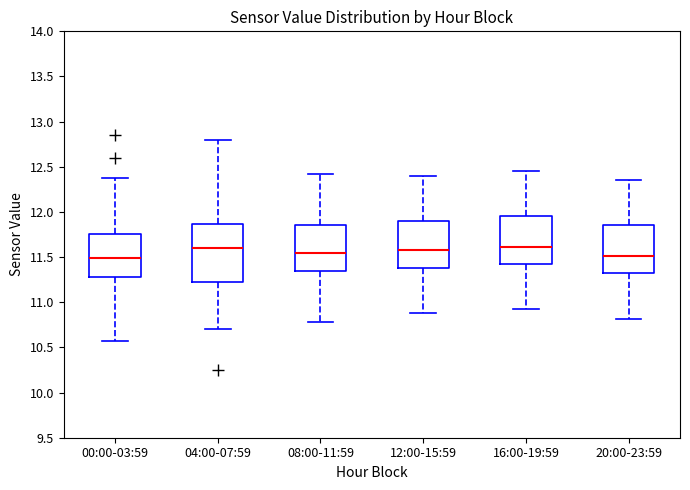

Reading left to right, transcribe this box plot: for each box, give where its median line is, the range the box spans, and where its two whiskers end, as read against the y-axis. The values are not printed on the chart, so give them approximately, as read against the axis.

00:00-03:59: median 11.50, box 11.30 to 11.75, whiskers 10.55 to 12.40
04:00-07:59: median 11.60, box 11.20 to 11.85, whiskers 10.70 to 12.80
08:00-11:59: median 11.55, box 11.35 to 11.85, whiskers 10.80 to 12.40
12:00-15:59: median 11.60, box 11.40 to 11.90, whiskers 10.90 to 12.40
16:00-19:59: median 11.60, box 11.40 to 11.95, whiskers 10.90 to 12.45
20:00-23:59: median 11.50, box 11.30 to 11.85, whiskers 10.80 to 12.35